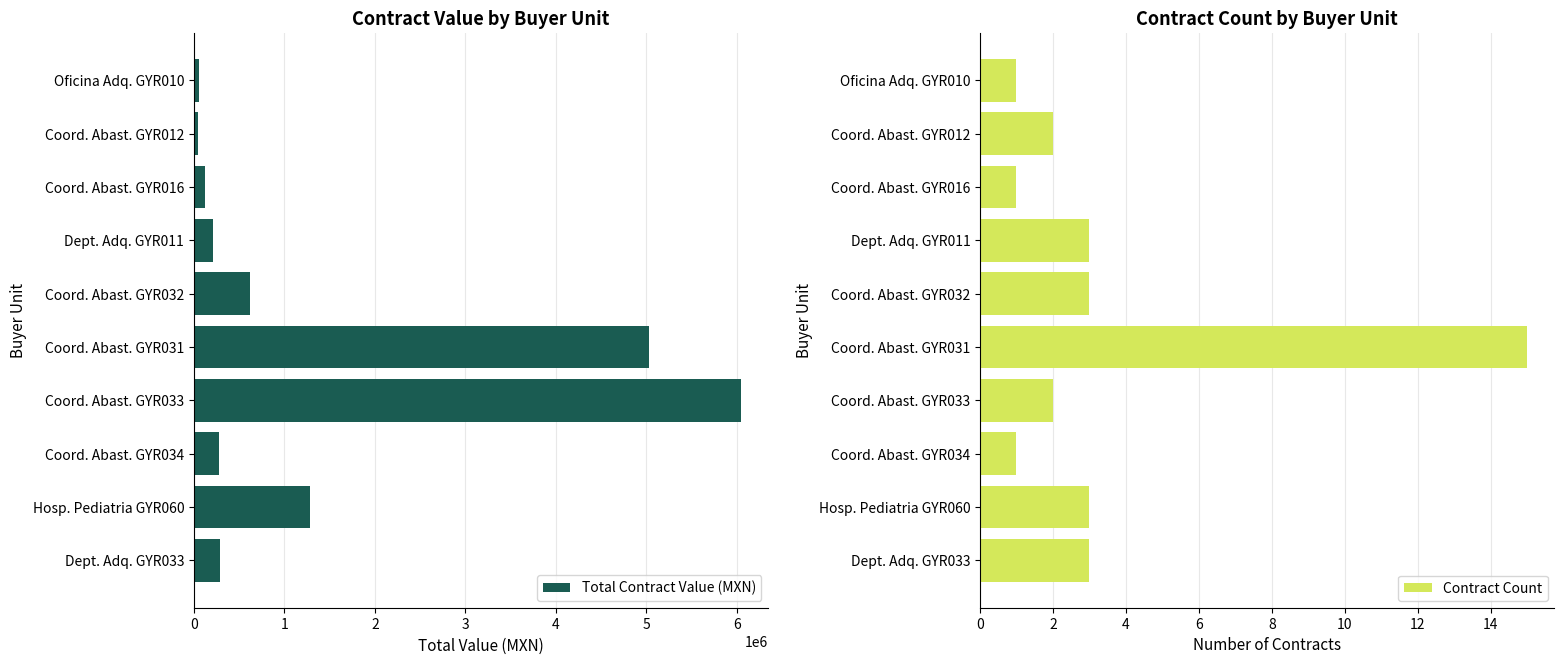

Count the number of data series in this chart.

2